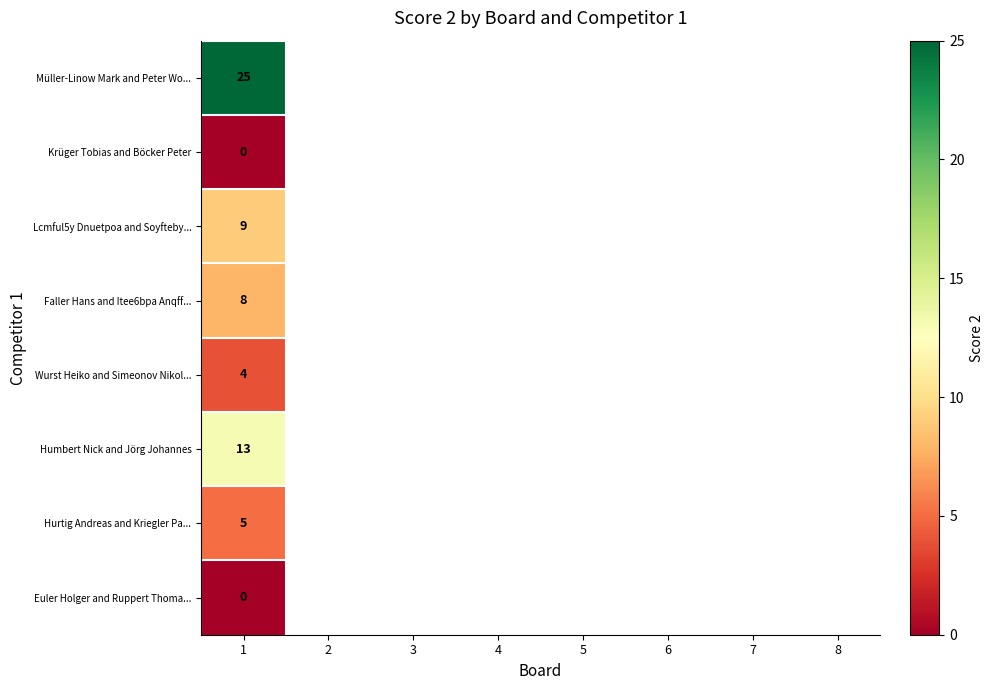

At which category is the sum across all series the highest?

1